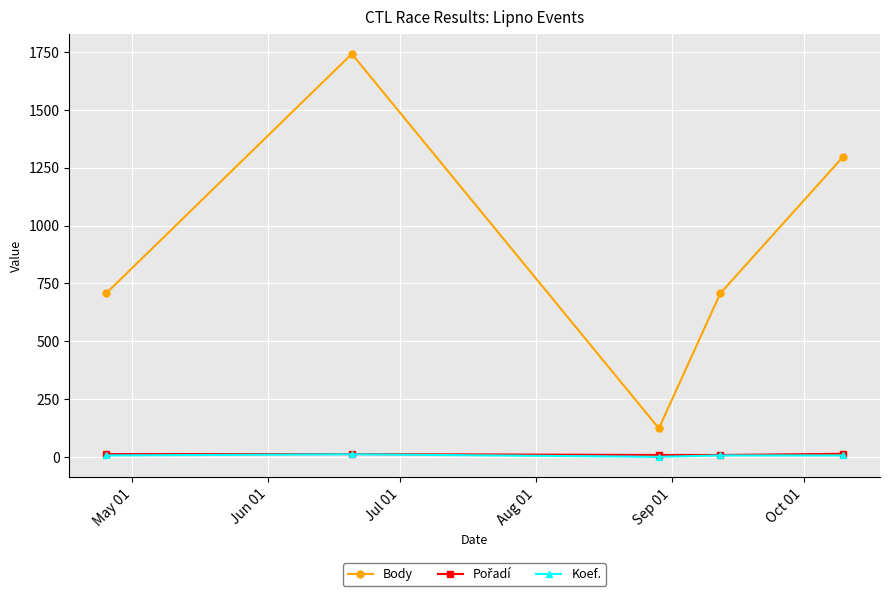

True or false: Koef. and Body cross at least once.

False